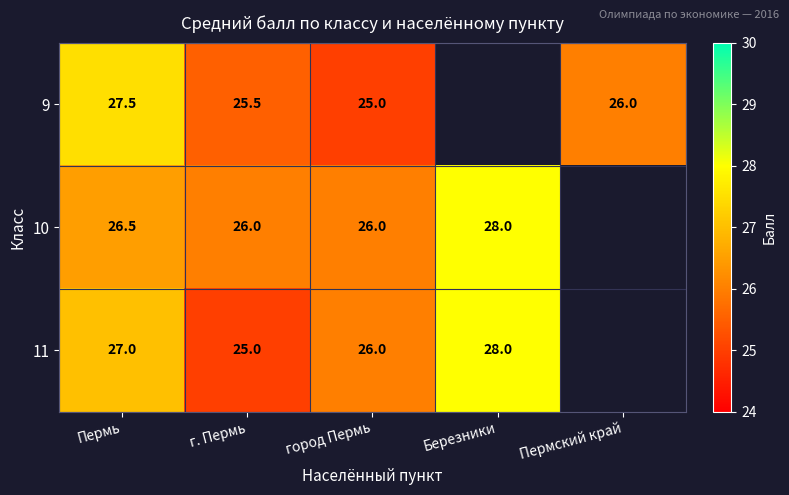

What is the difference between the 11 values at г. Пермь and город Пермь?

1.0